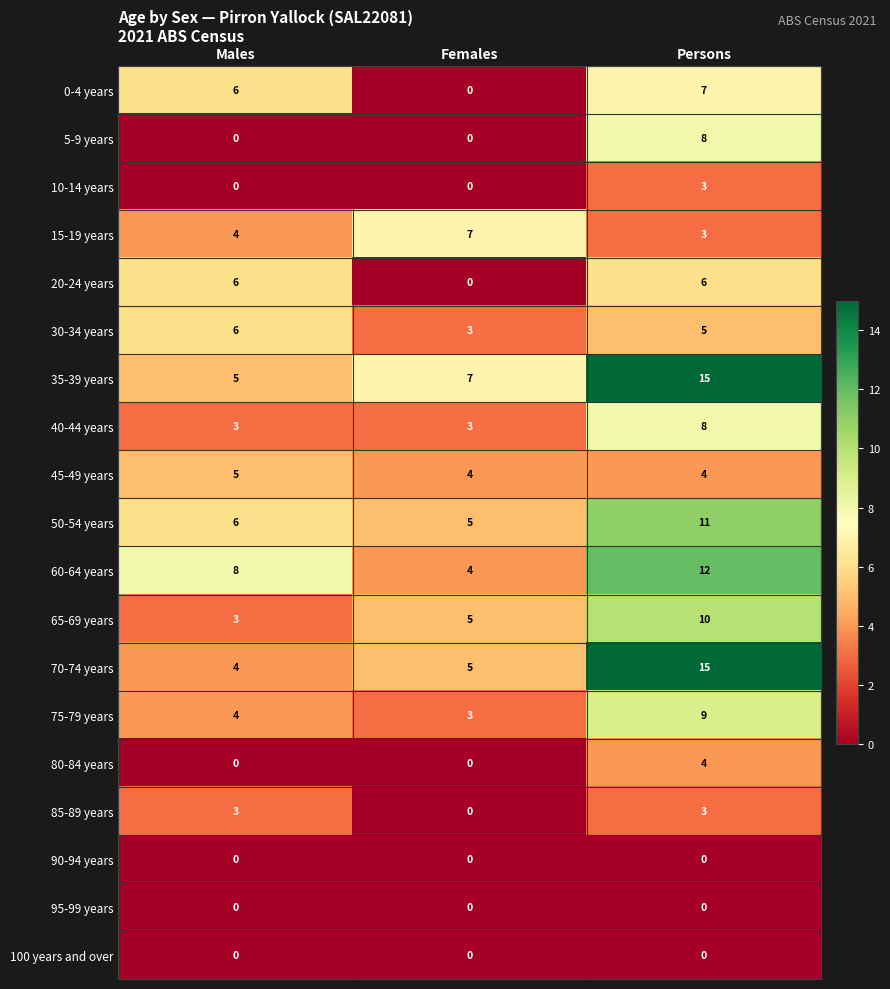

How many 60-64 years values are between 4 and 12?

3